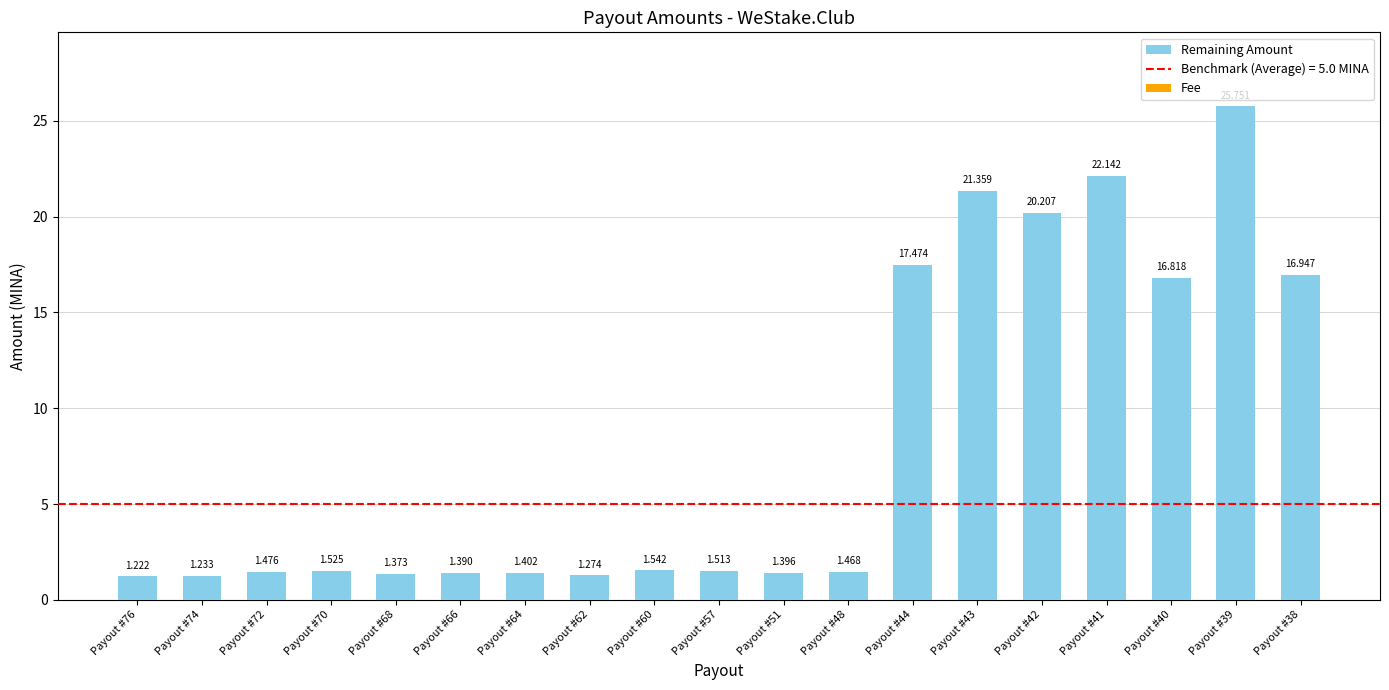

Count the number of data series in this chart.

2